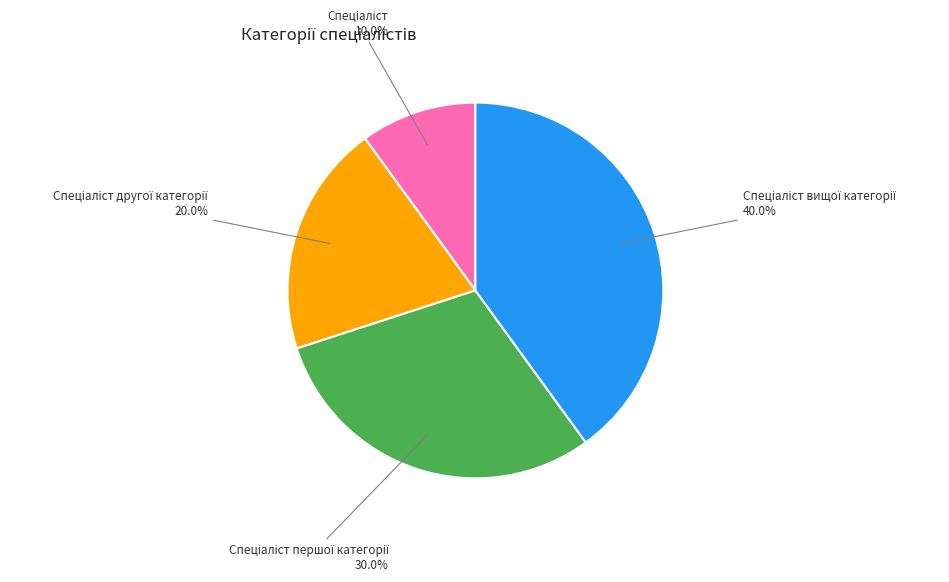

Does any single category account for the majority?

No